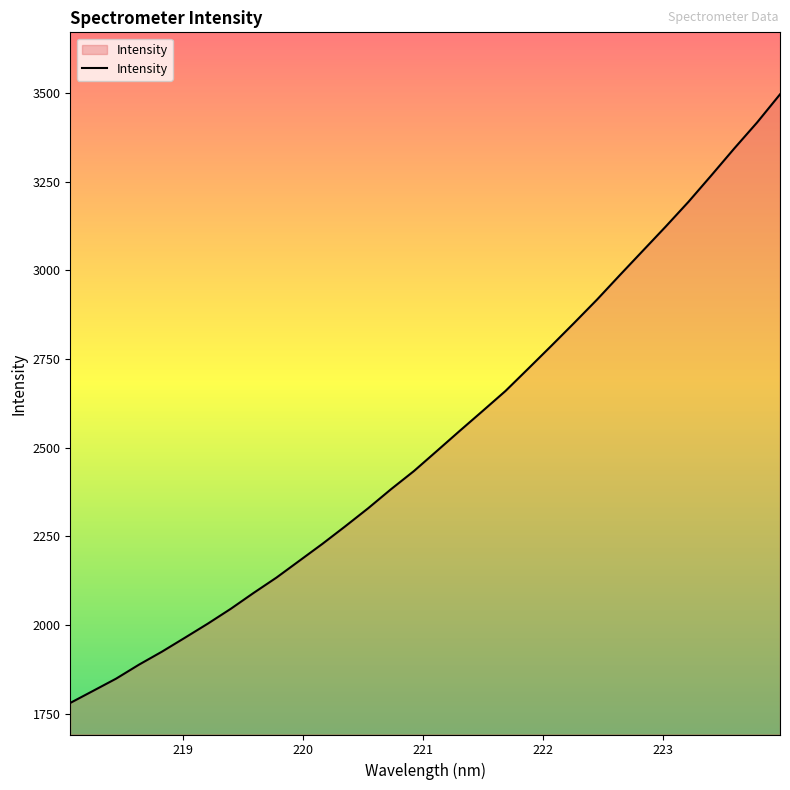

What is the minimum value shown in the chart?

1780.4